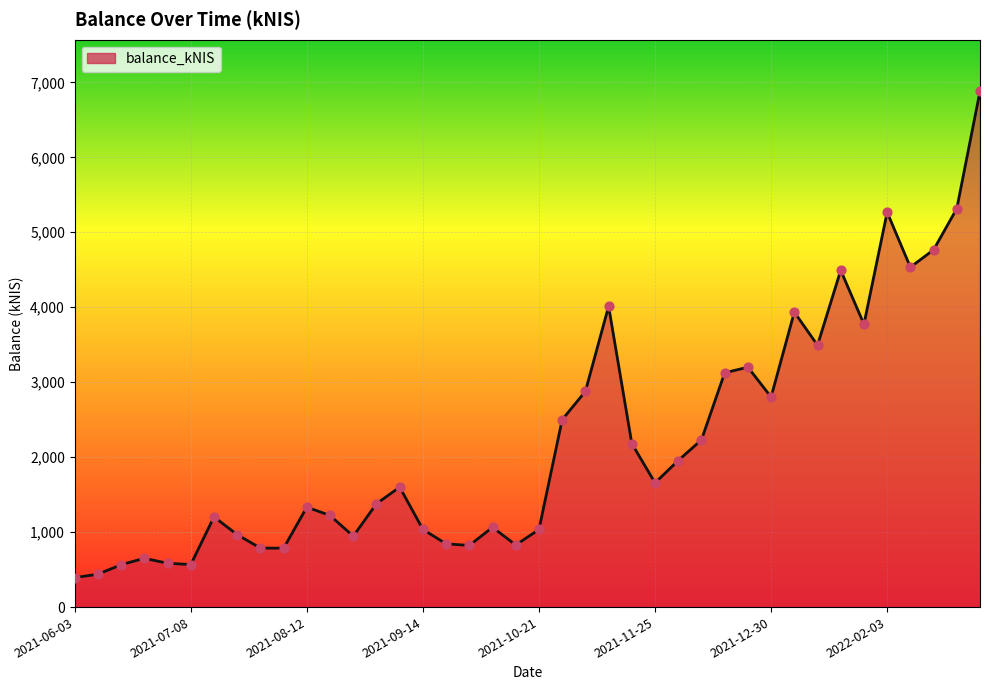

Between 2021-06-24 and 2021-12-09, which is larger?

2021-12-09